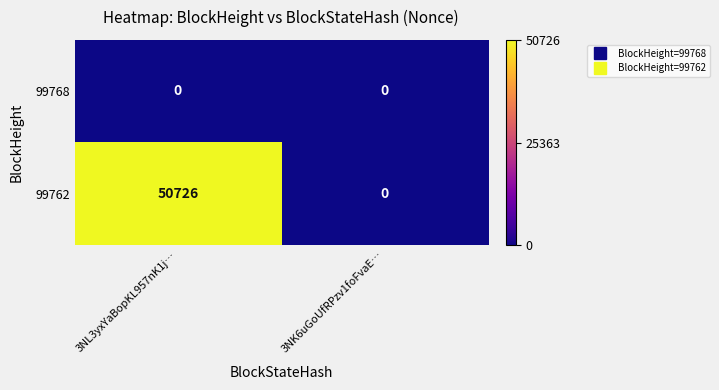

What is the sum of all 99762 values?

50726